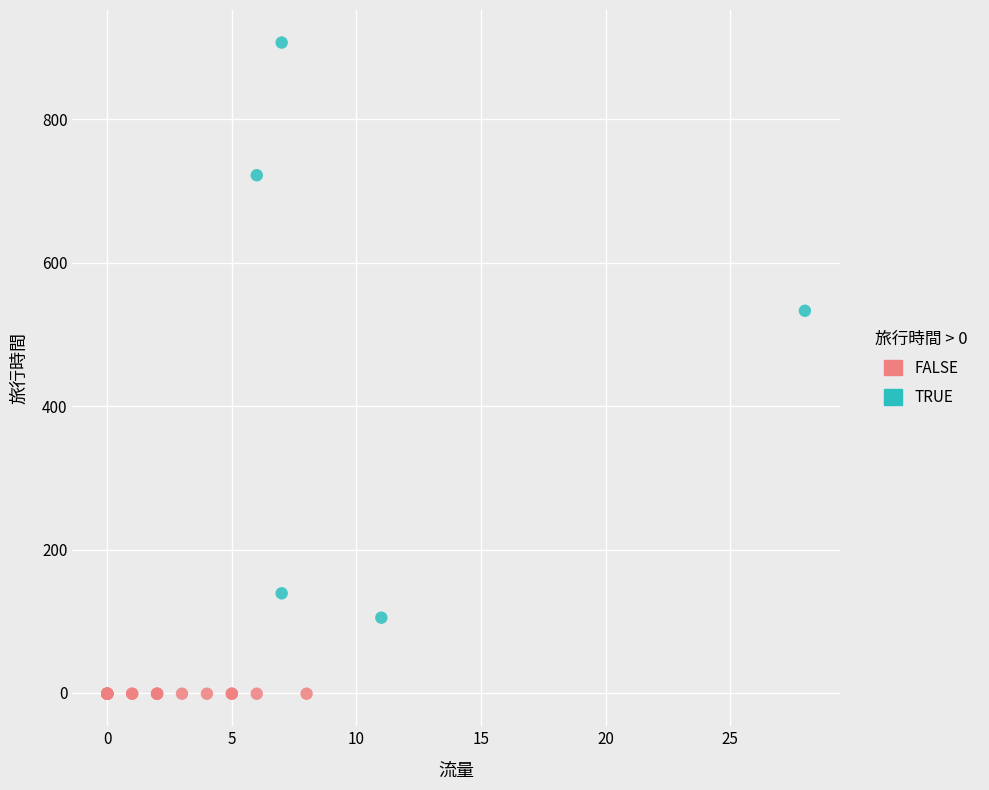

Which series reaches the minimum Y coordinate?

FALSE